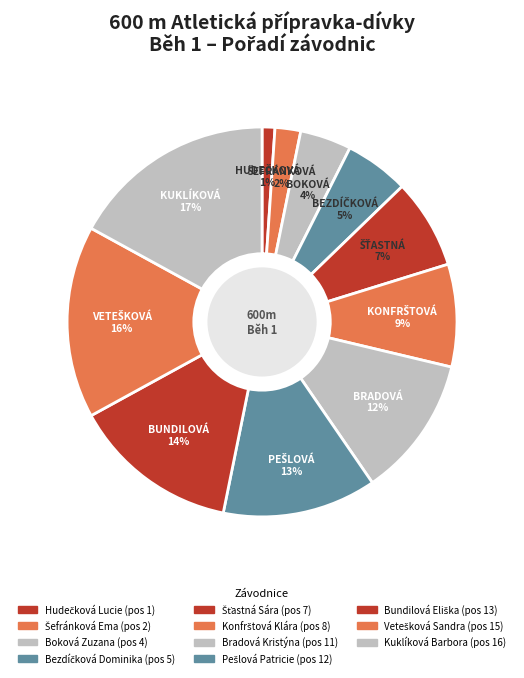

To the nearest percent, what portion does Hudečková Lucie represent?

1%